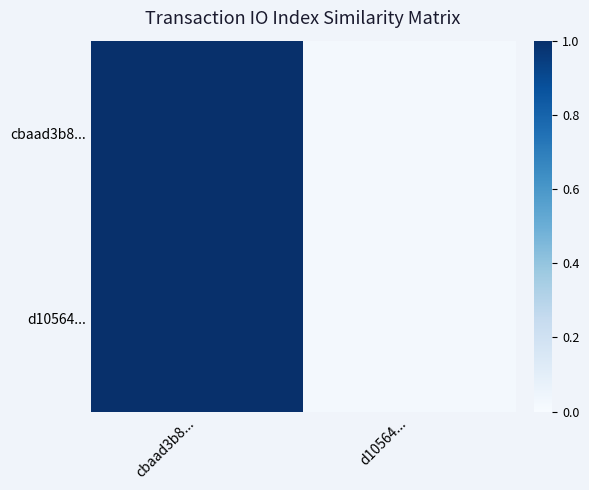

Reading right to left, list all the values displayed in this chart.

cbaad3b8...: d10564...=0.0	cbaad3b8...=1.0
d10564...: d10564...=0.0	cbaad3b8...=1.0